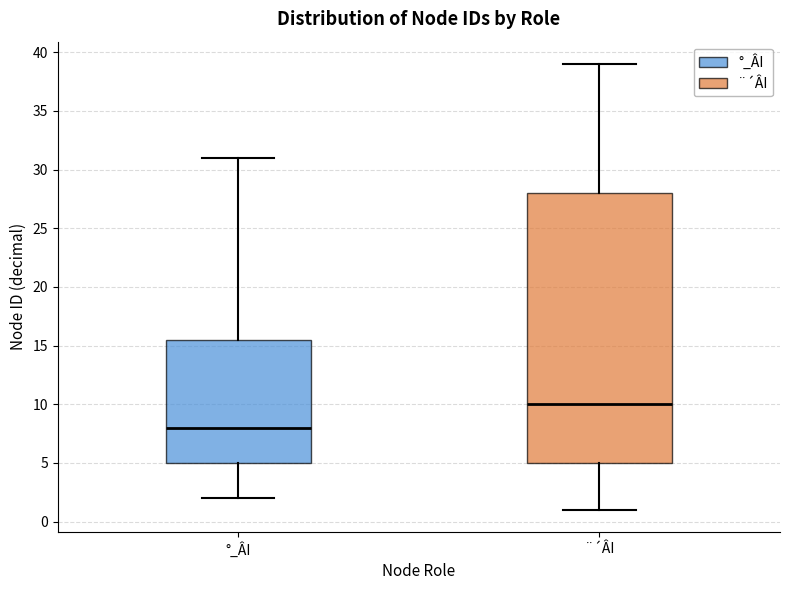

Which box has the lowest median line?

°_ÂI